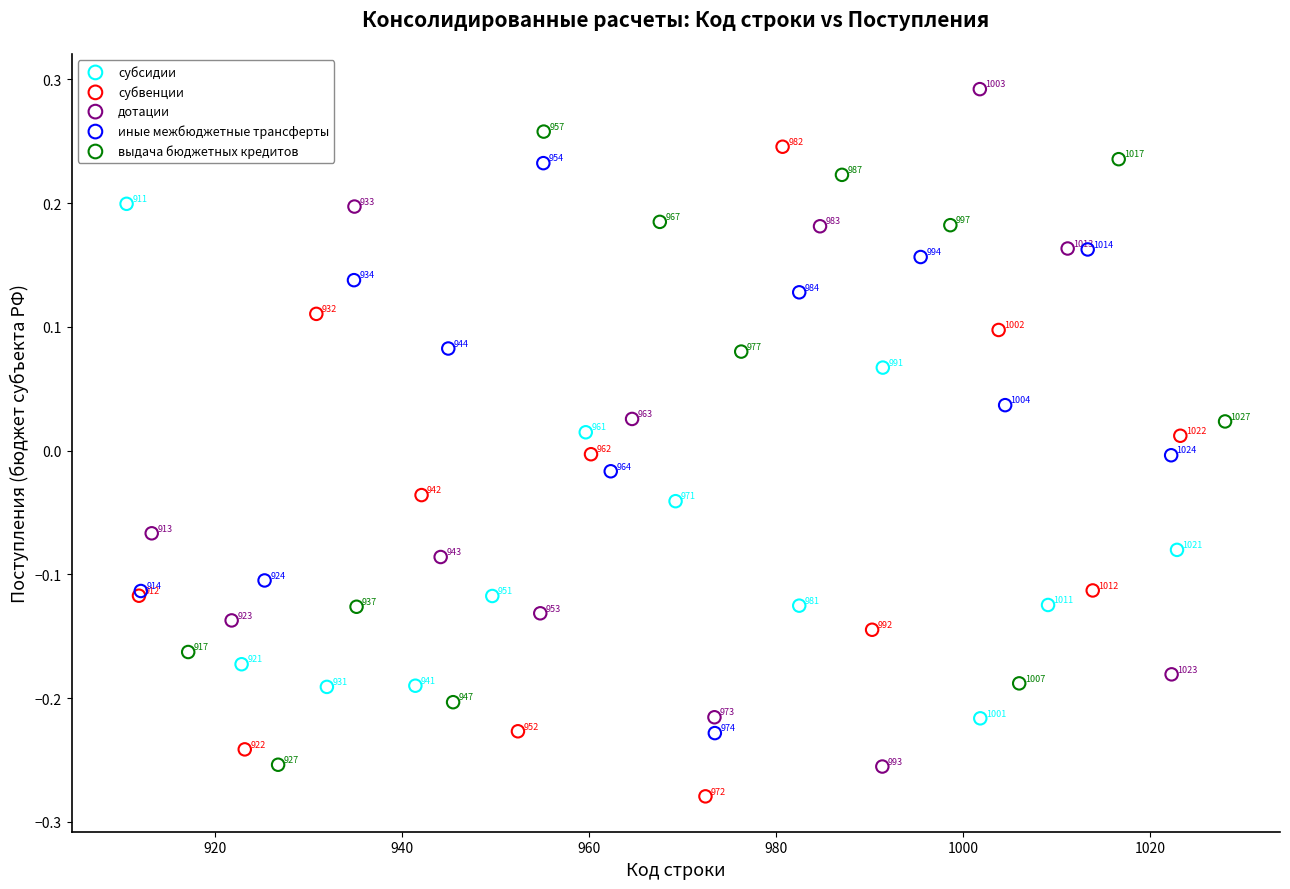

What are all the series names shown in the legend?

субсидии, субвенции, дотации, иные межбюджетные трансферты, выдача бюджетных кредитов